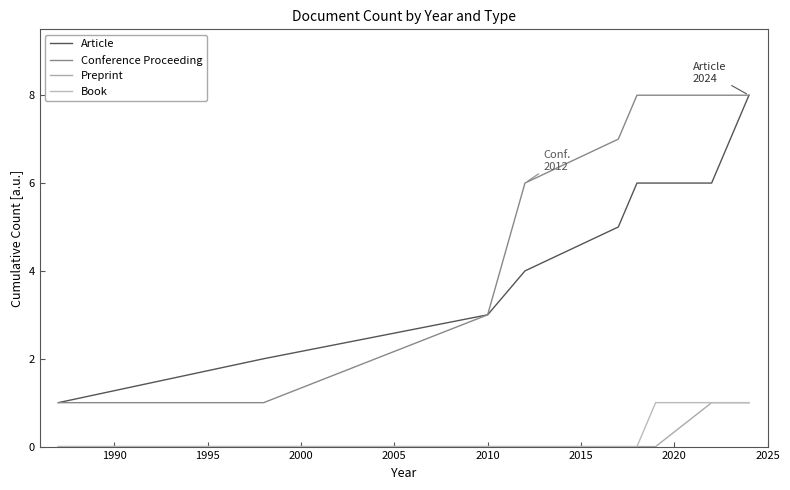

True or false: Preprint and Article intersect in this chart.

False